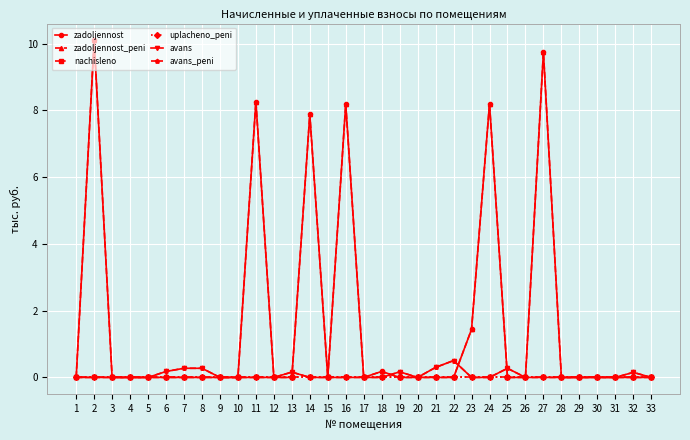

True or false: avans_peni and zadoljennost_peni cross at least once.

True